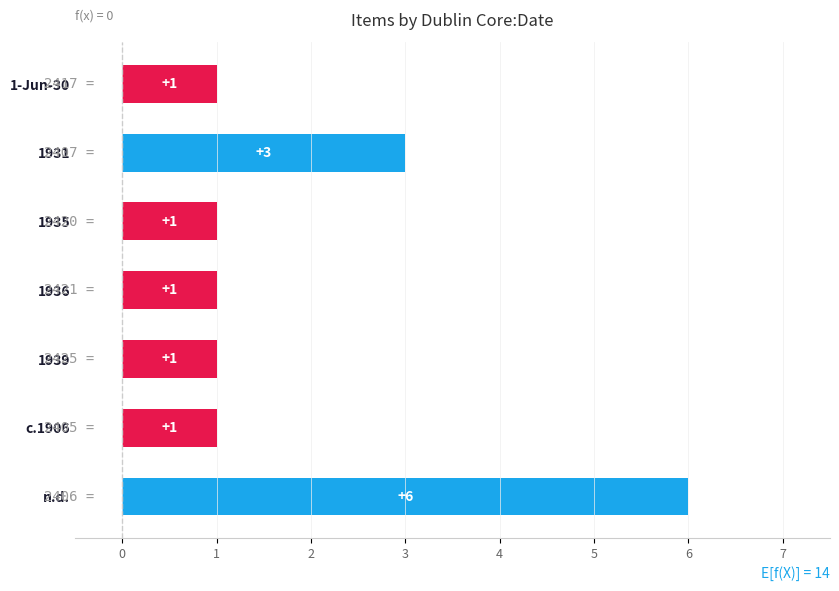

What is the greatest value displayed?

6